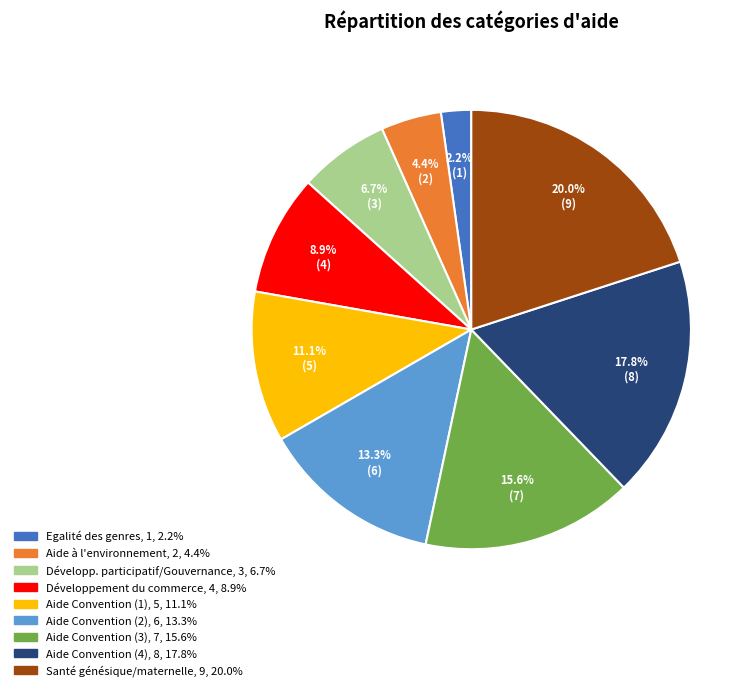

How many segments does this pie chart have?

9